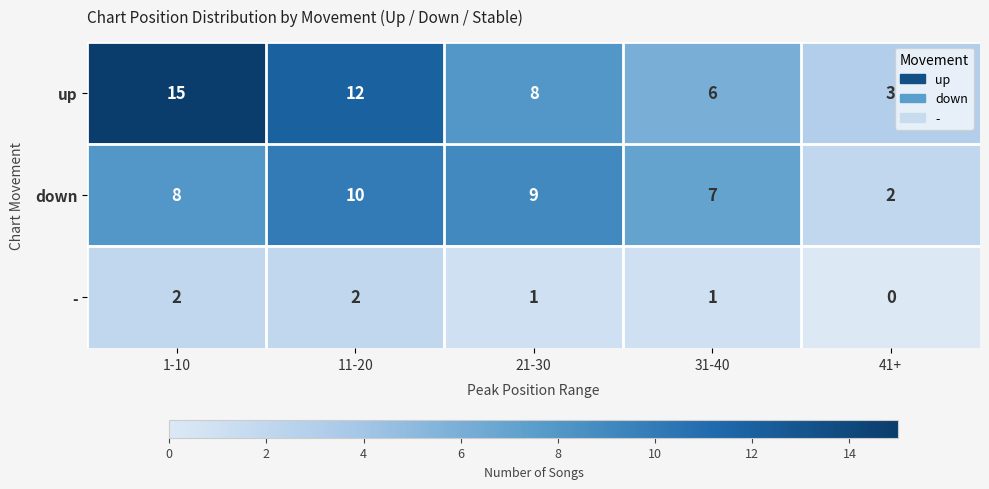

Is it true that - equals 1 at 31-40?

True